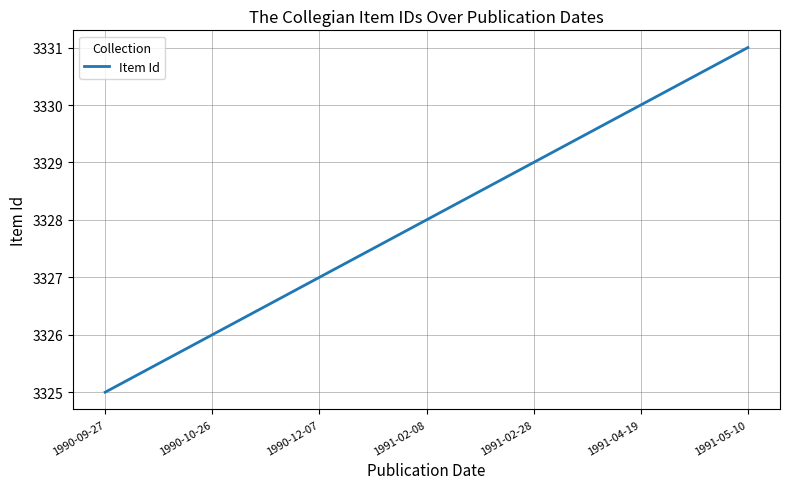

Count the number of categories in the chart.

7